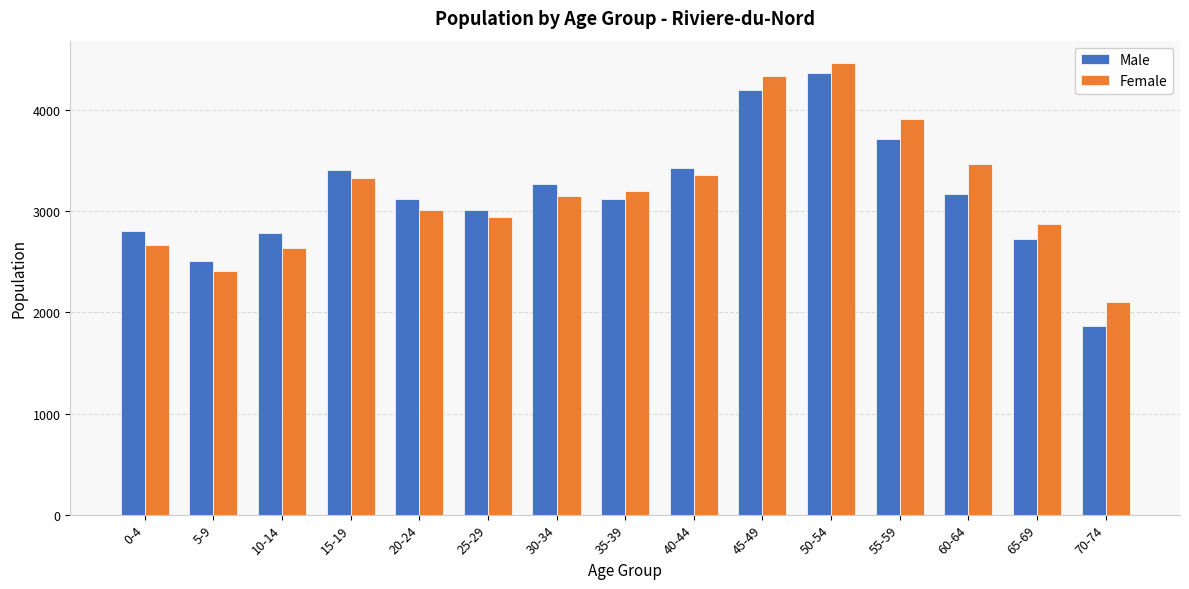

Which series has the widest spread of values?

Male